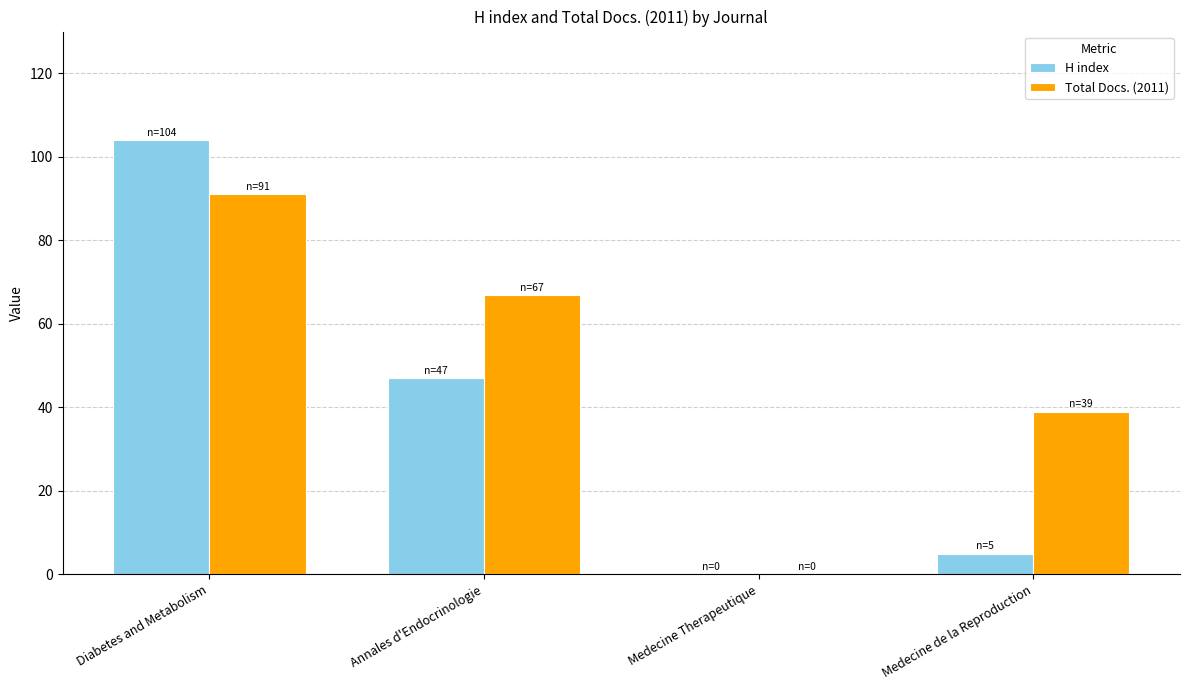

True or false: Total Docs. (2011) has a value of 40 at Annales d'Endocrinologie.

False